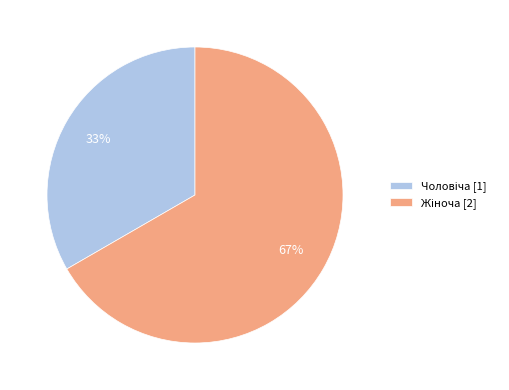

To the nearest percent, what is the average slice percentage?

50%